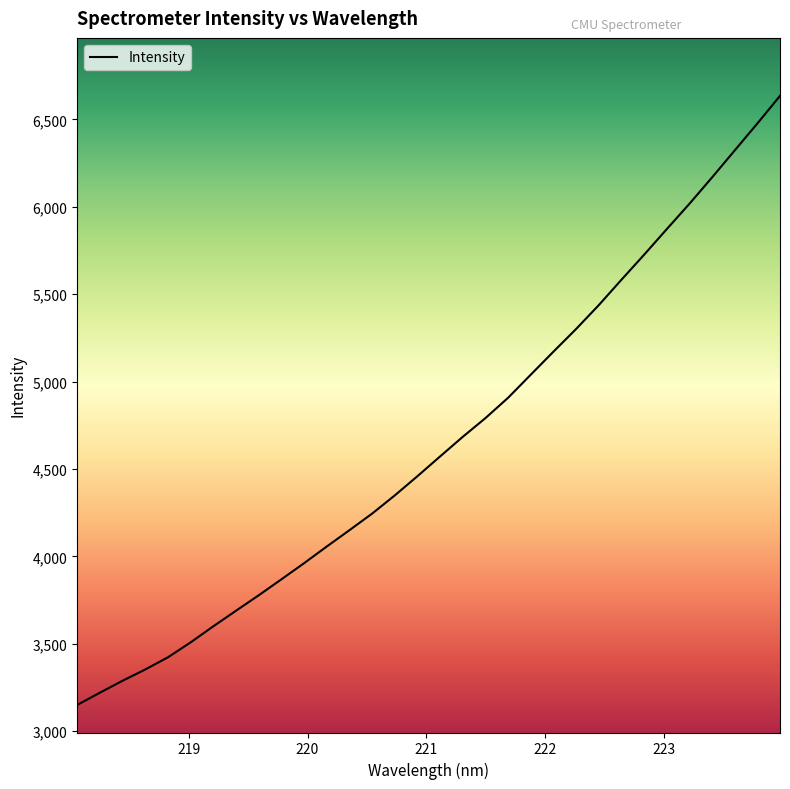

What is the minimum value shown in the chart?

3149.9